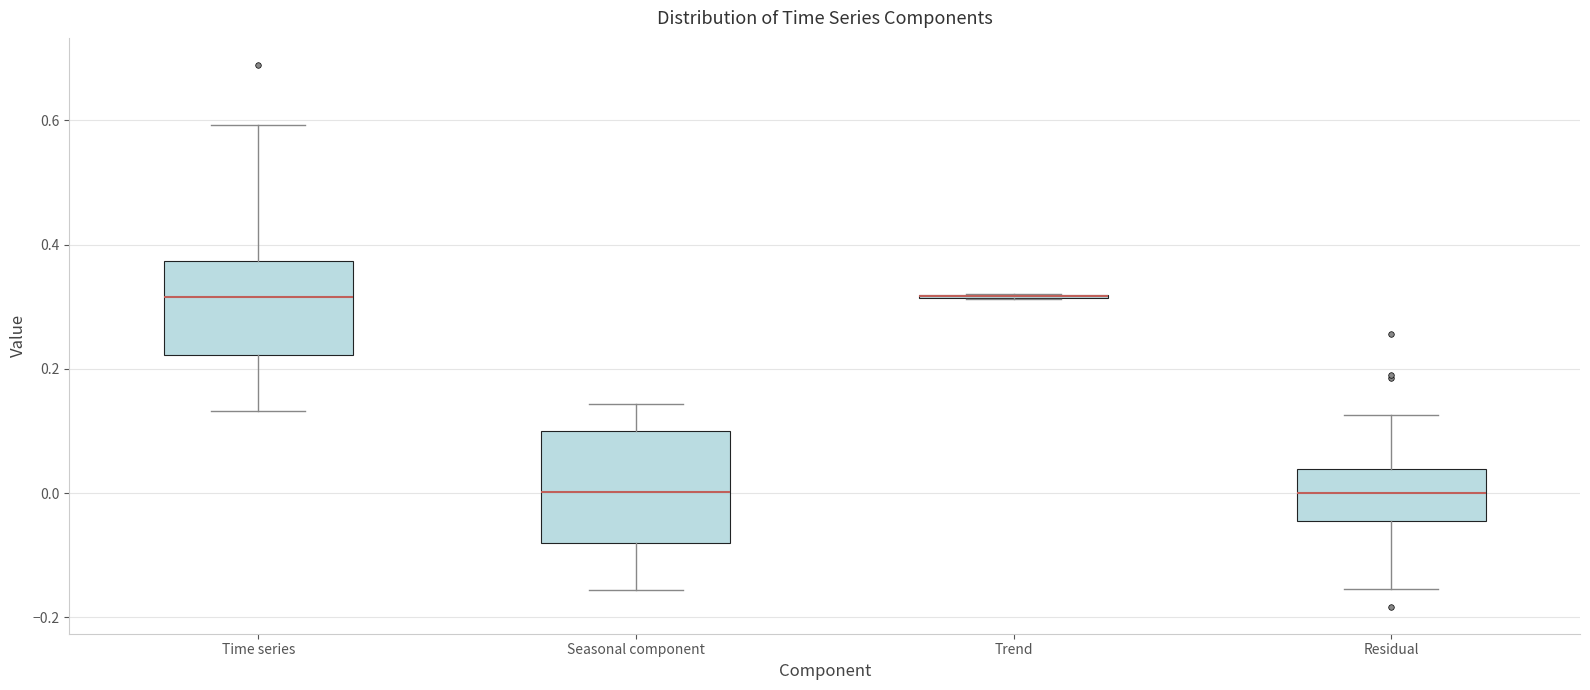

Where is the lower edge of the box for Residual on the y-axis? The values are not printed on the chart, so give them approximately, as read against the axis.

-0.04